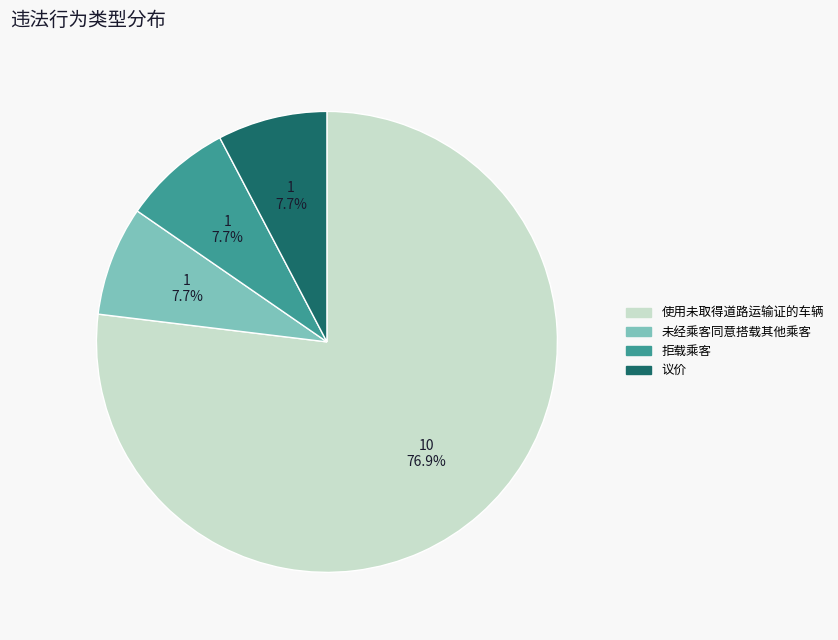

Which category has the biggest portion of the pie?

使用未取得道路运输证的车辆